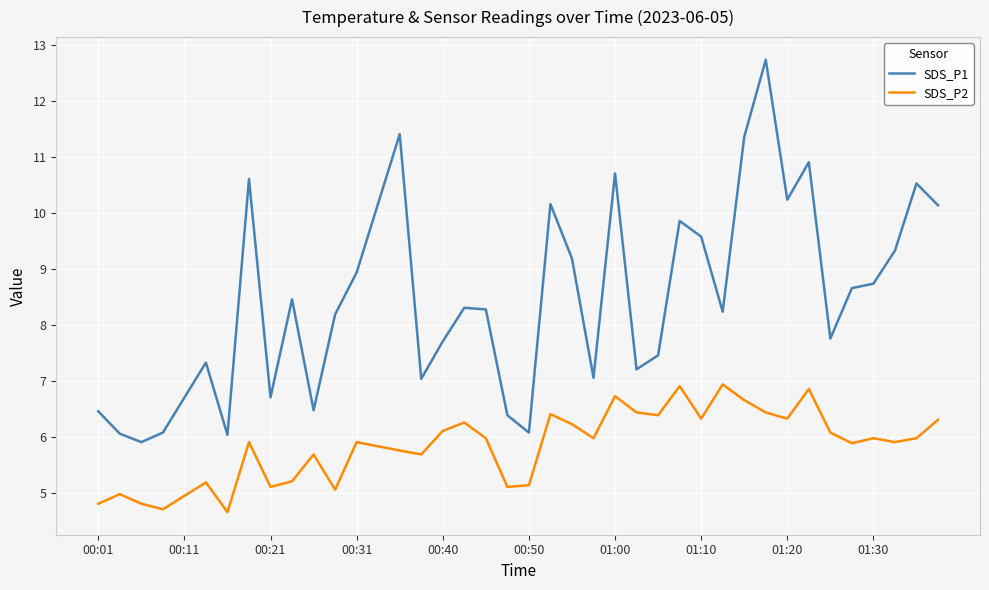

True or false: SDS_P2 has more than 0 points higher than both neighbors.

True